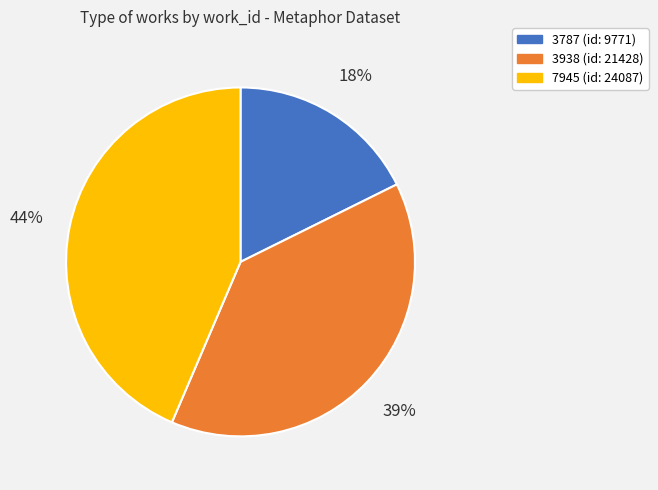

Between 7945 and 3938, which is larger?

7945